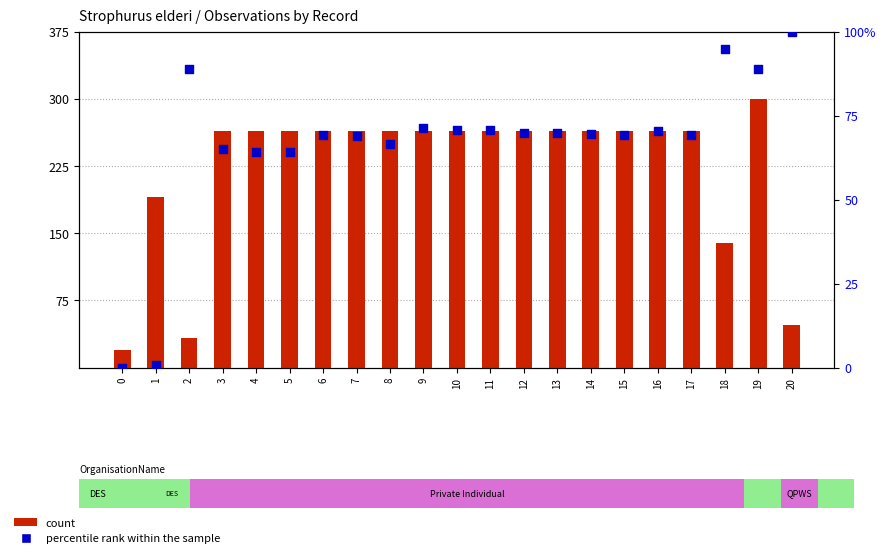

Is the value of count at 12 greater than the value of percentile rank within the sample at 13?

Yes